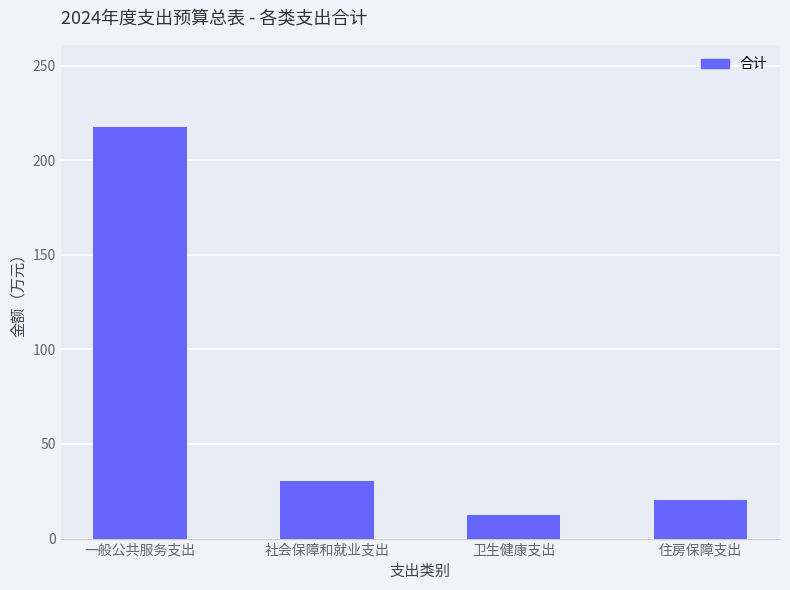

Rank the categories by value from lowest to highest.

卫生健康支出, 住房保障支出, 社会保障和就业支出, 一般公共服务支出